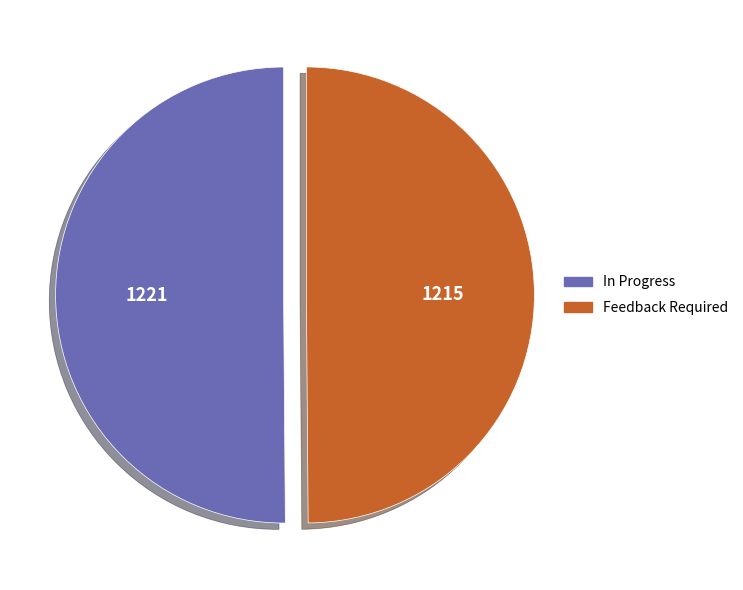

The Feedback Required slice represents 38% of the pie. True or false?

False